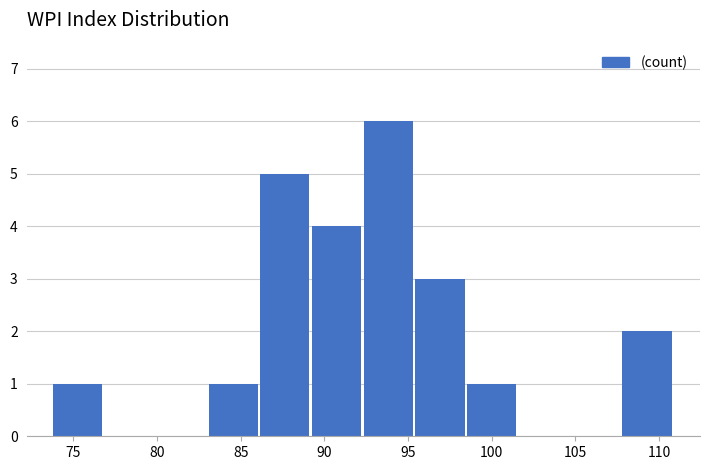

Reading left to right, list every bar in this chart as the range it spans on the x-axis followed by its height. Neither the bar edges nor the heights are printed on the chart, so give them approximately, as read against the axes.

74.0 to 77.0: 1
77.0 to 80.0: 0
80.0 to 83.0: 0
83.0 to 86.0: 1
86.0 to 89.5: 5
89.5 to 92.5: 4
92.5 to 95.5: 6
95.5 to 98.5: 3
98.5 to 101.5: 1
101.5 to 104.5: 0
104.5 to 108.0: 0
108.0 to 111.0: 2